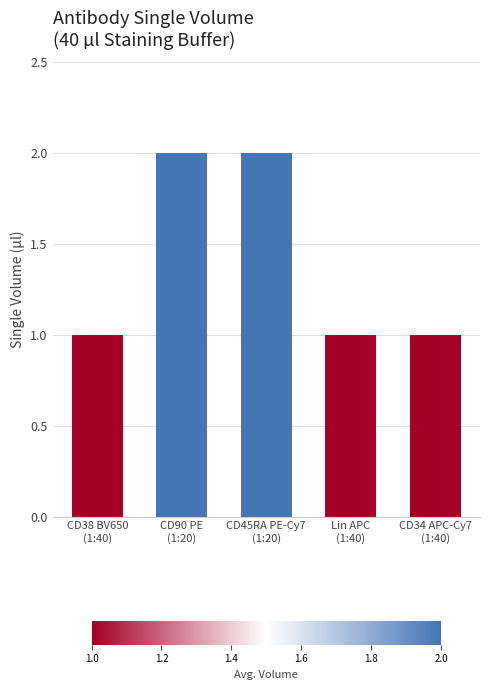

What is the maximum value shown in the chart?

2